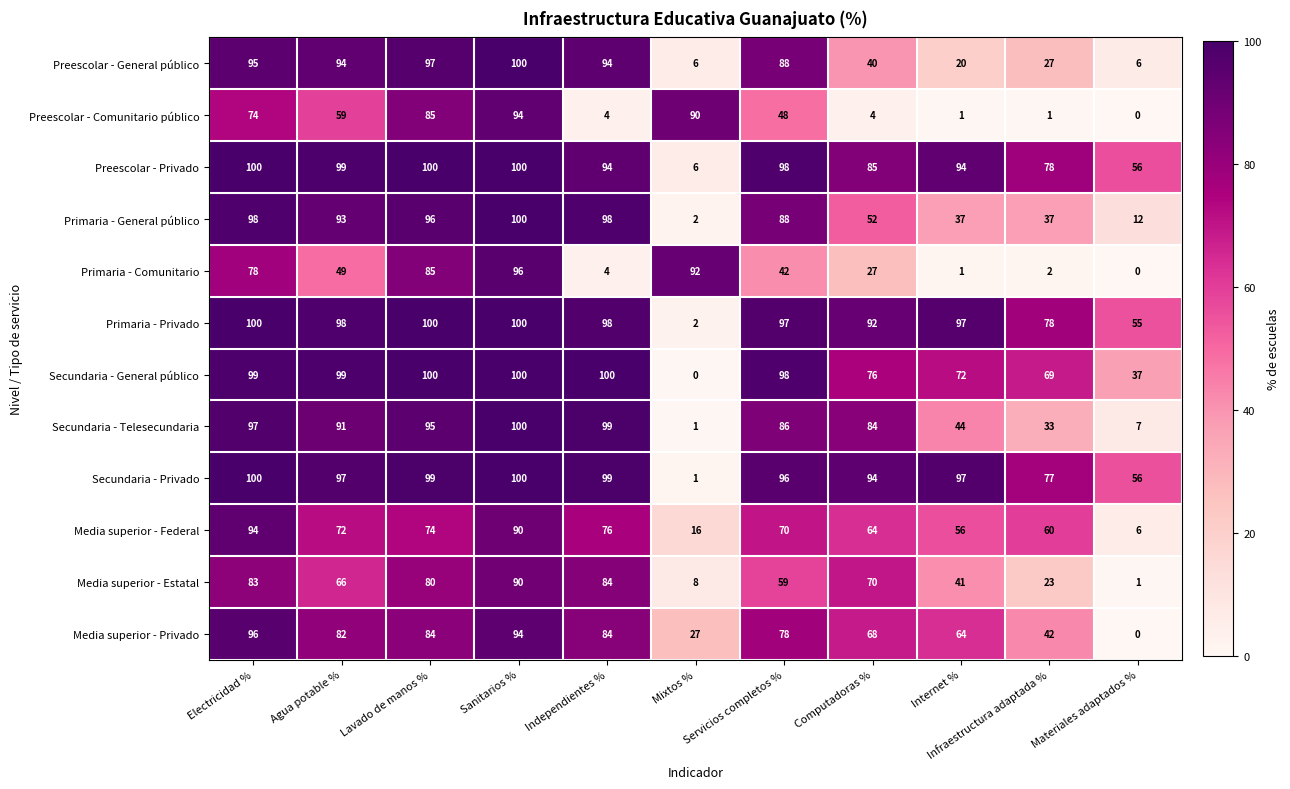

At how many categories does at least one series exceed 84?

9